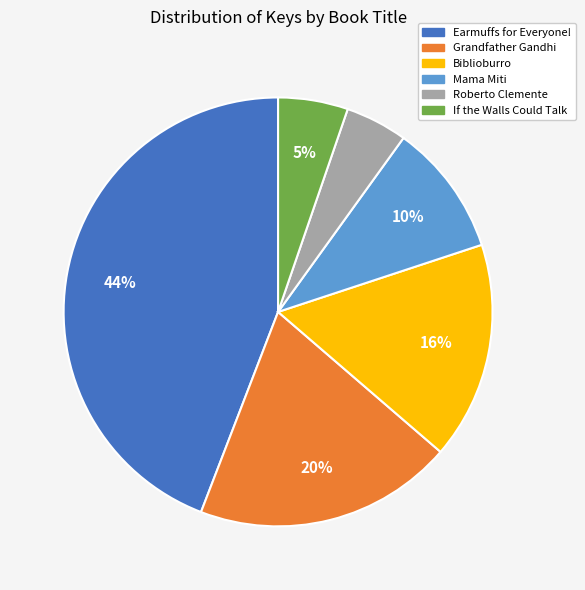

To the nearest percent, what is the combined percentage of Earmuffs for Everyone! and Grandfather Gandhi?

64%